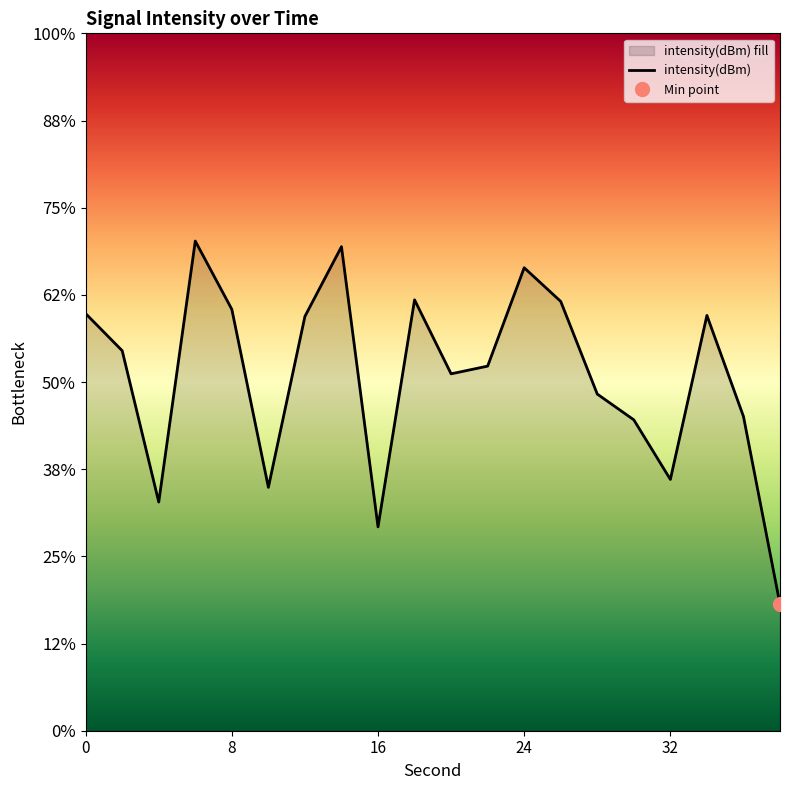

How many interior local valleys (lower than both neighbors) does the data have?

5